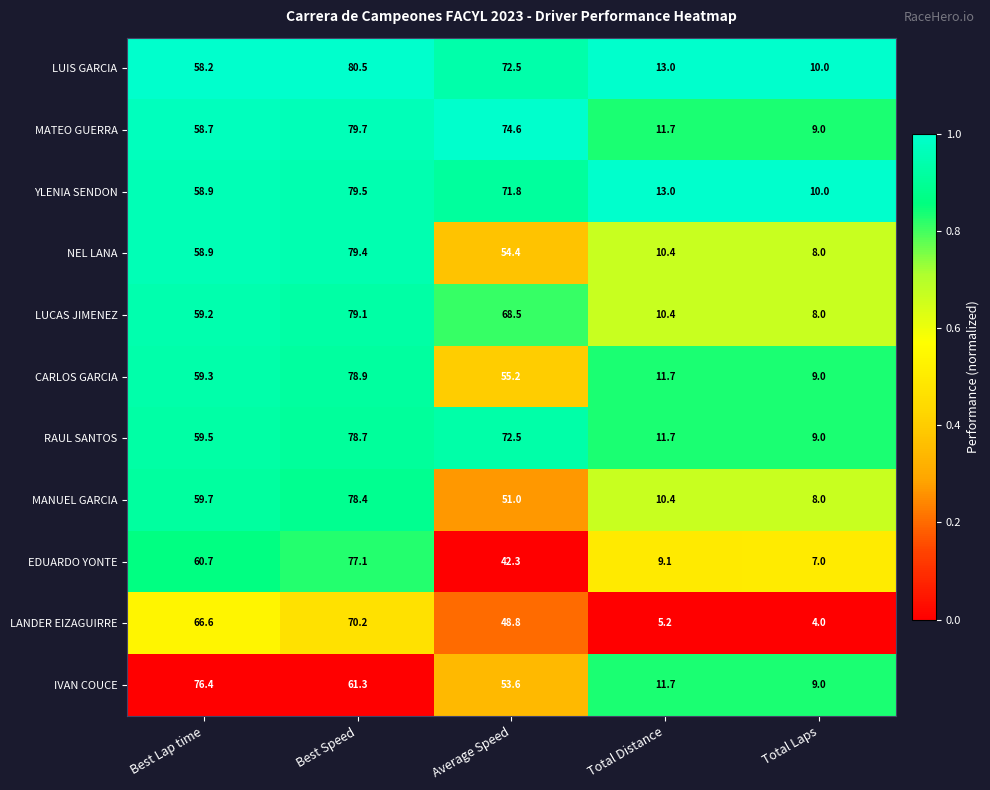

How many data points does each series have?

5